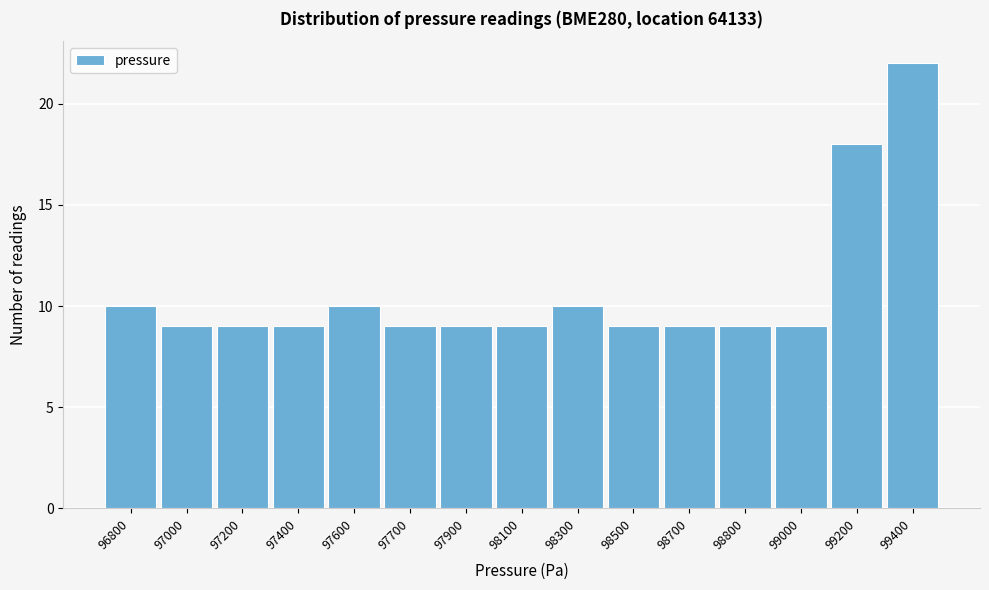

Reading left to right, list all the values displayed in this chart.

96800=10	97000=9	97200=9	97400=9	97600=10	97700=9	97900=9	98100=9	98300=10	98500=9	98700=9	98800=9	99000=9	99200=18	99400=22